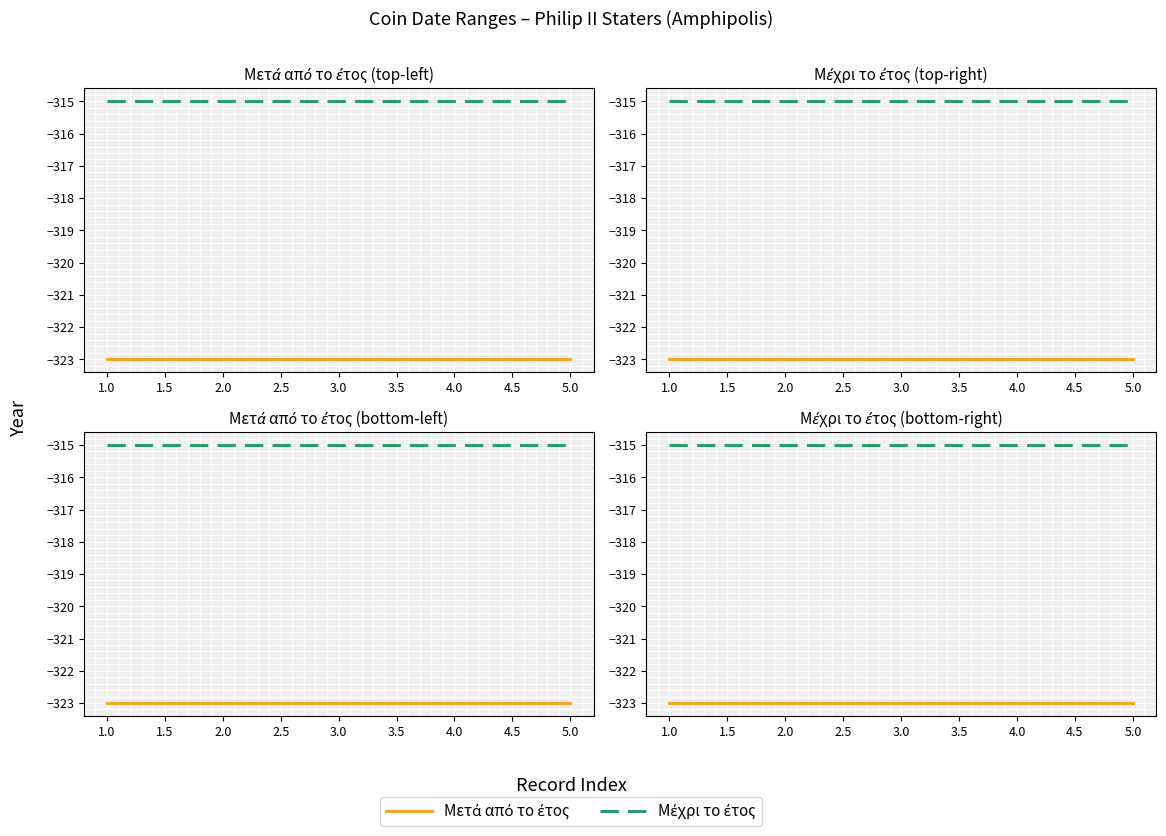

What is the sum of the Μετά από το έτος values at 3.0 and 4.0?

-646